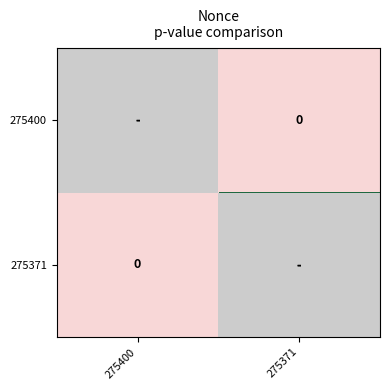

Which label corresponds to the largest value in the chart?

275371